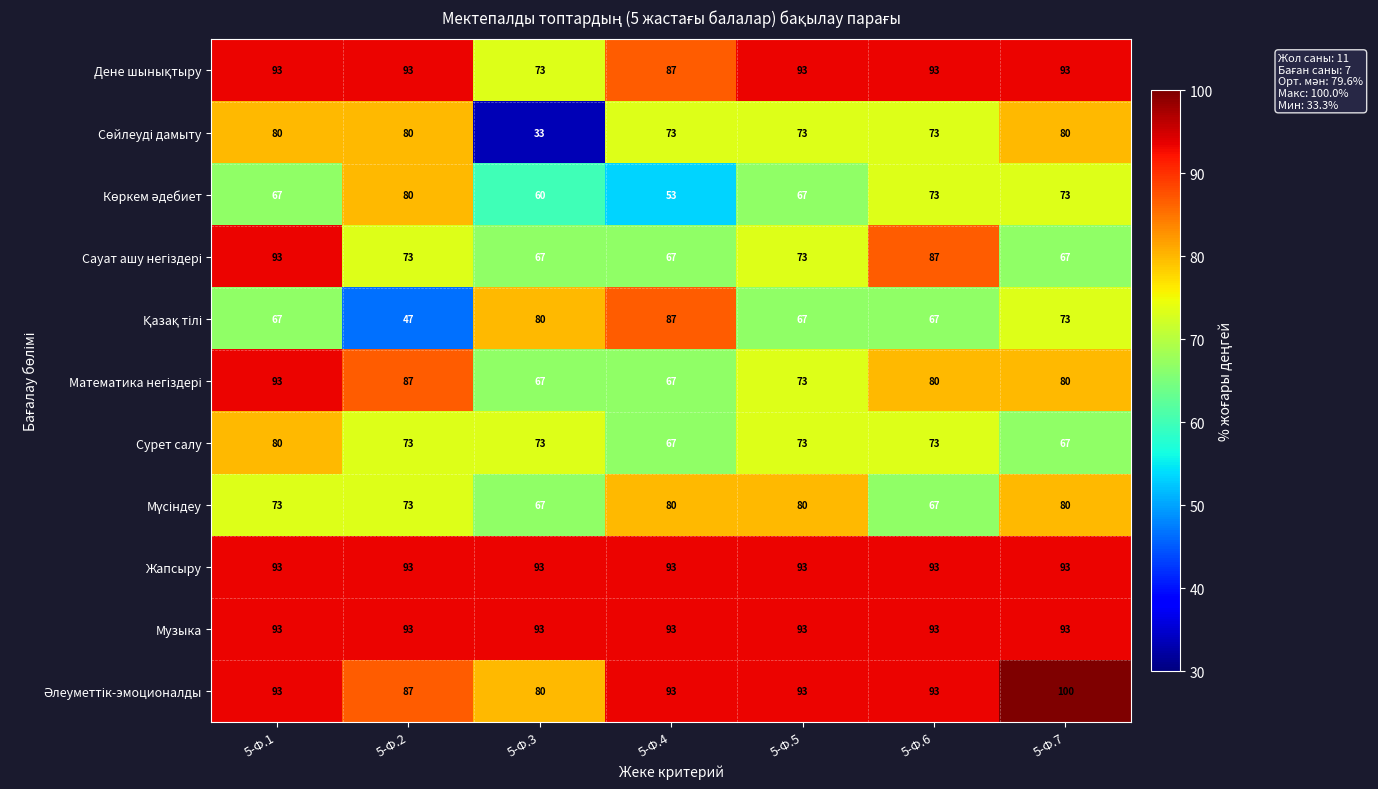

Which category has the highest value in the Сурет салу series?

5-Ф.1